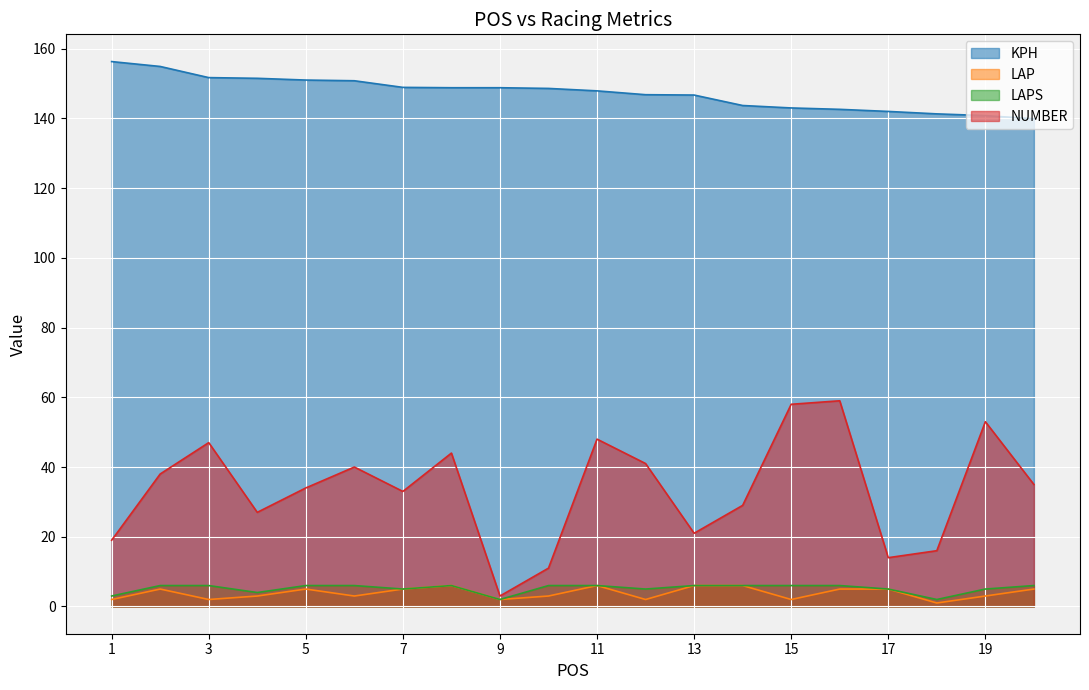

Reading left to right, list all the values displayed in this chart.

KPH: 156.3	154.9	151.7	151.5	151.0	150.8	148.9	148.8	148.8	148.6	147.9	146.8	146.7	143.7	143.0	142.6	142.0	141.3	140.8	139.9
LAP: 2.0	5.0	2.0	3.0	5.0	3.0	5.0	6.0	2.0	3.0	6.0	2.0	6.0	6.0	2.0	5.0	5.0	1.0	3.0	5.0
LAPS: 3.0	6.0	6.0	4.0	6.0	6.0	5.0	6.0	2.0	6.0	6.0	5.0	6.0	6.0	6.0	6.0	5.0	2.0	5.0	6.0
NUMBER: 19.0	38.0	47.0	27.0	34.0	40.0	33.0	44.0	3.0	11.0	48.0	41.0	21.0	29.0	58.0	59.0	14.0	16.0	53.0	35.0